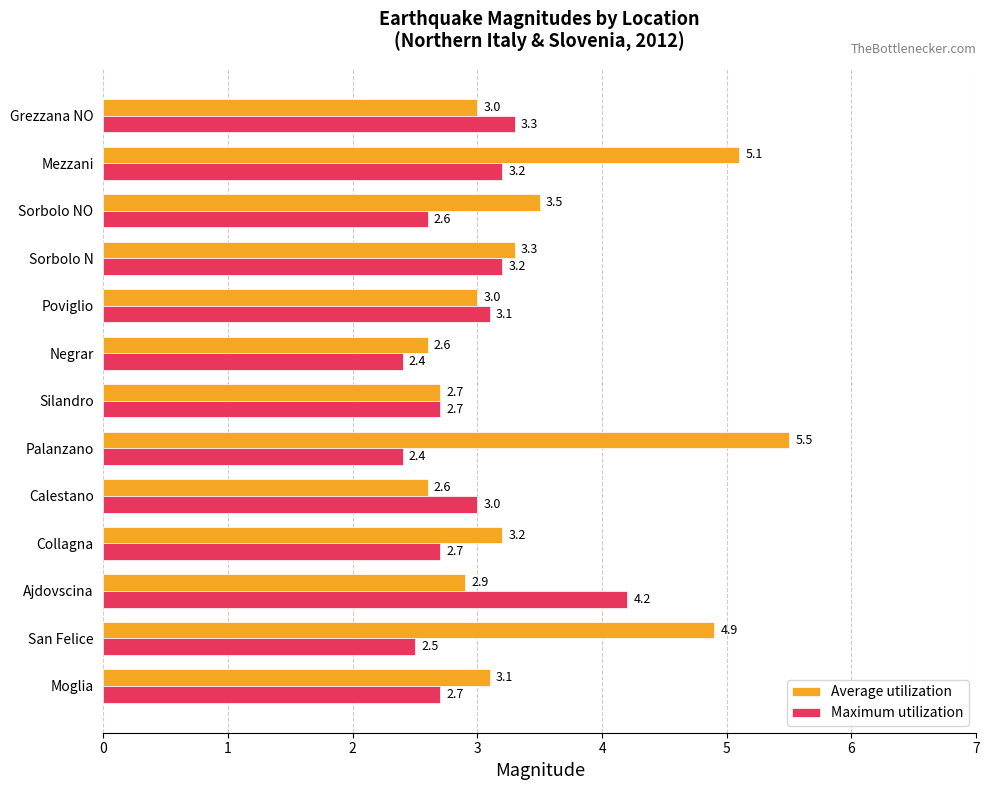

What is the lowest value of the Maximum utilization series?

2.4